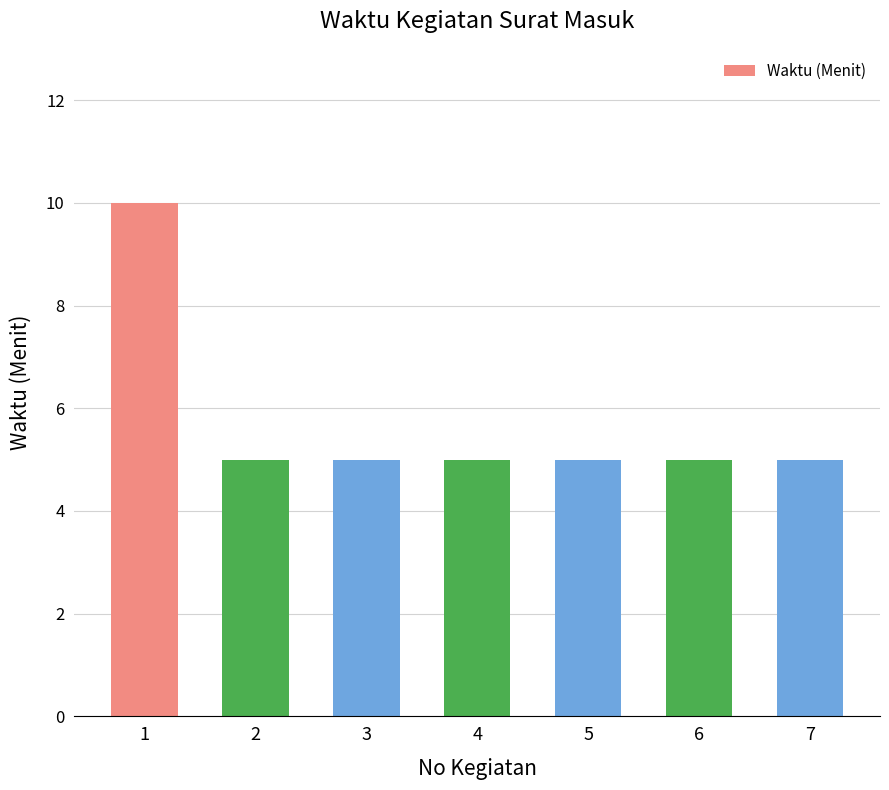

How many values are between 5 and 6?

6